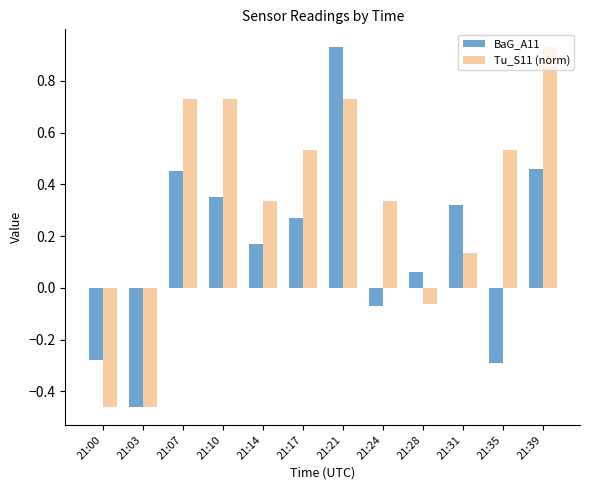

What are all the series names shown in the legend?

BaG_A11, Tu_S11 (norm)